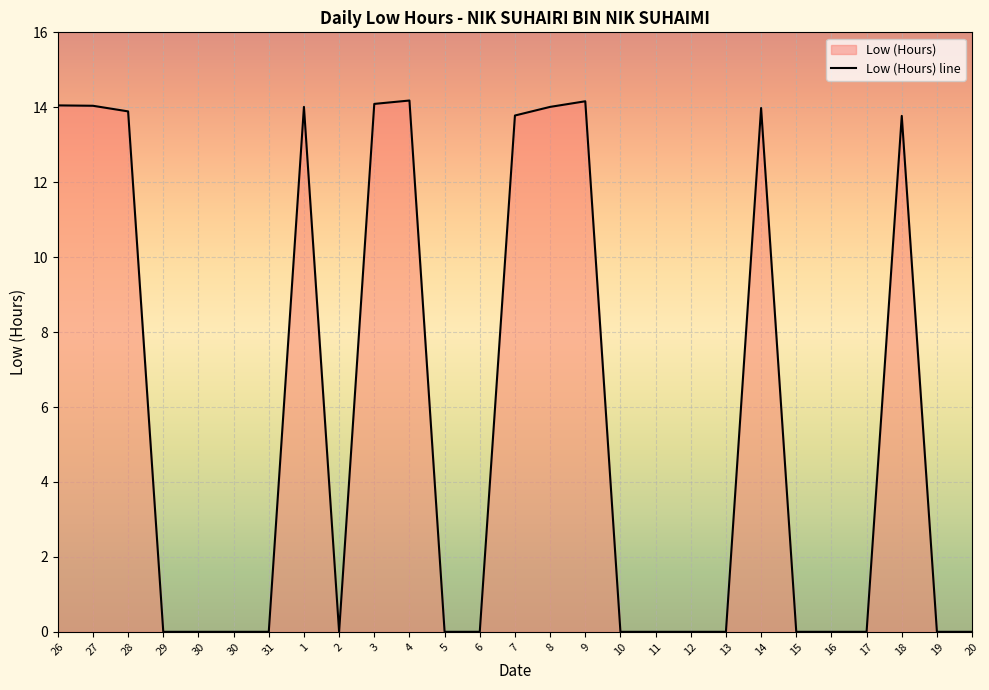

Which label corresponds to the smallest value in the chart?

29